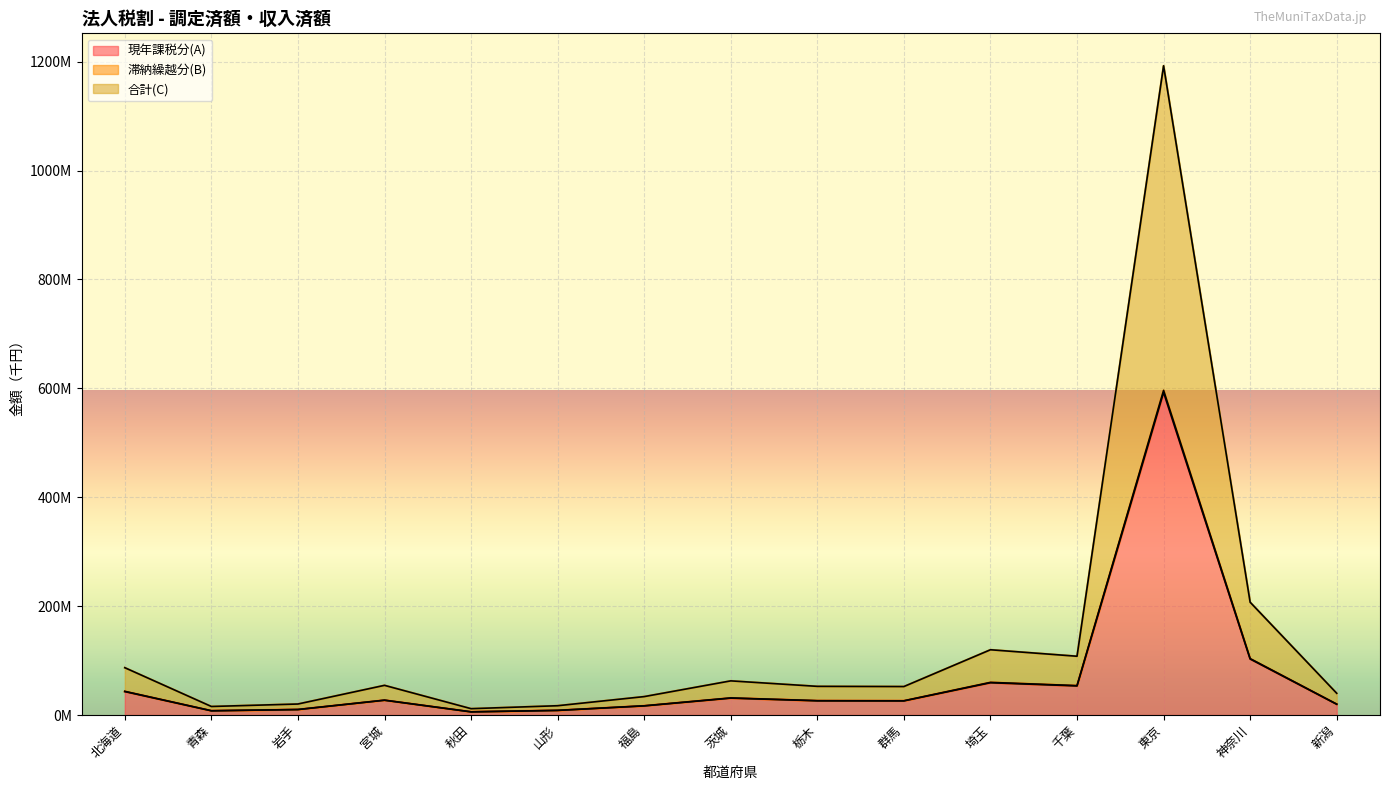

Rank the series by their maximum value, from lowest to highest.

現年課税分(A), 滞納繰越分(B), 合計(C)